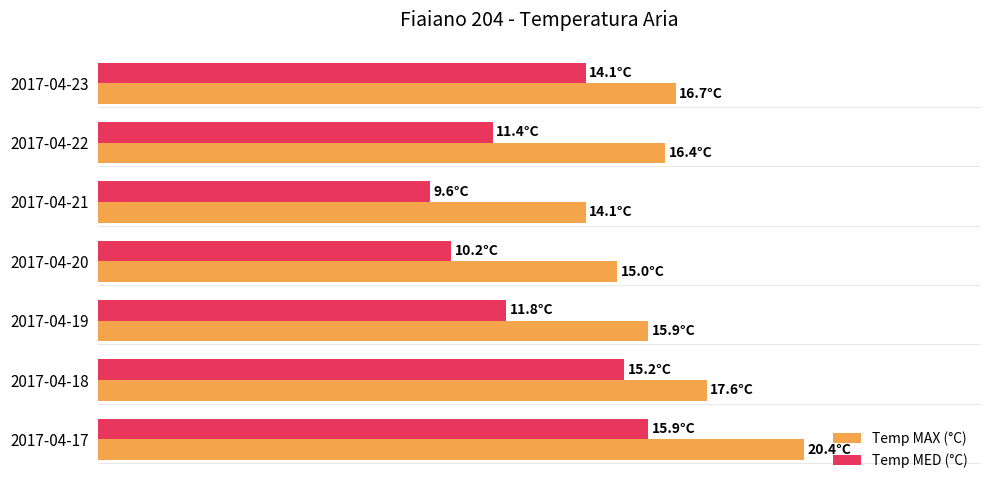

What are all the series names shown in the legend?

Temp MAX (°C), Temp MED (°C)